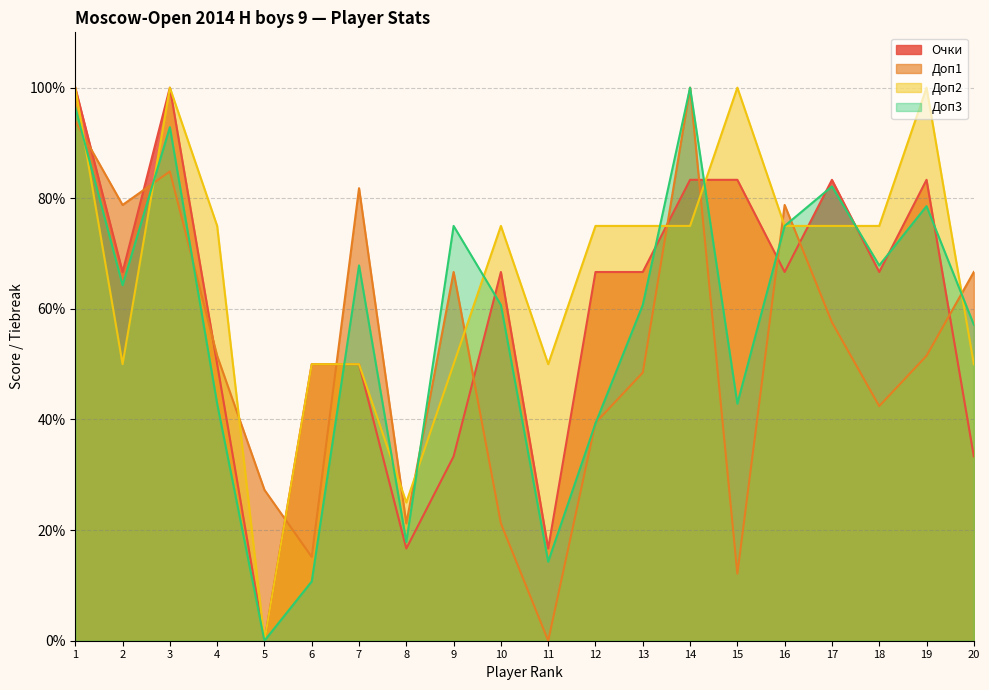

What are all the series names shown in the legend?

Очки, Доп1, Доп2, Доп3